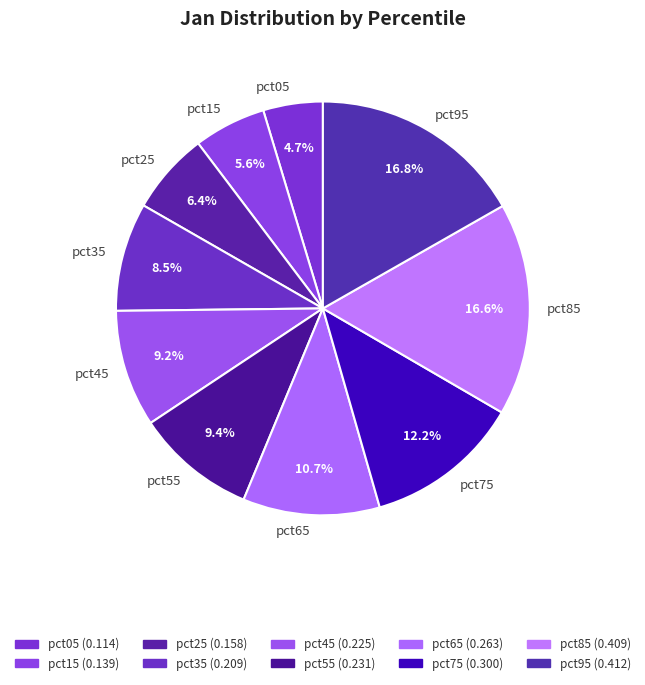

Does pct25 account for over 50% of the chart?

No